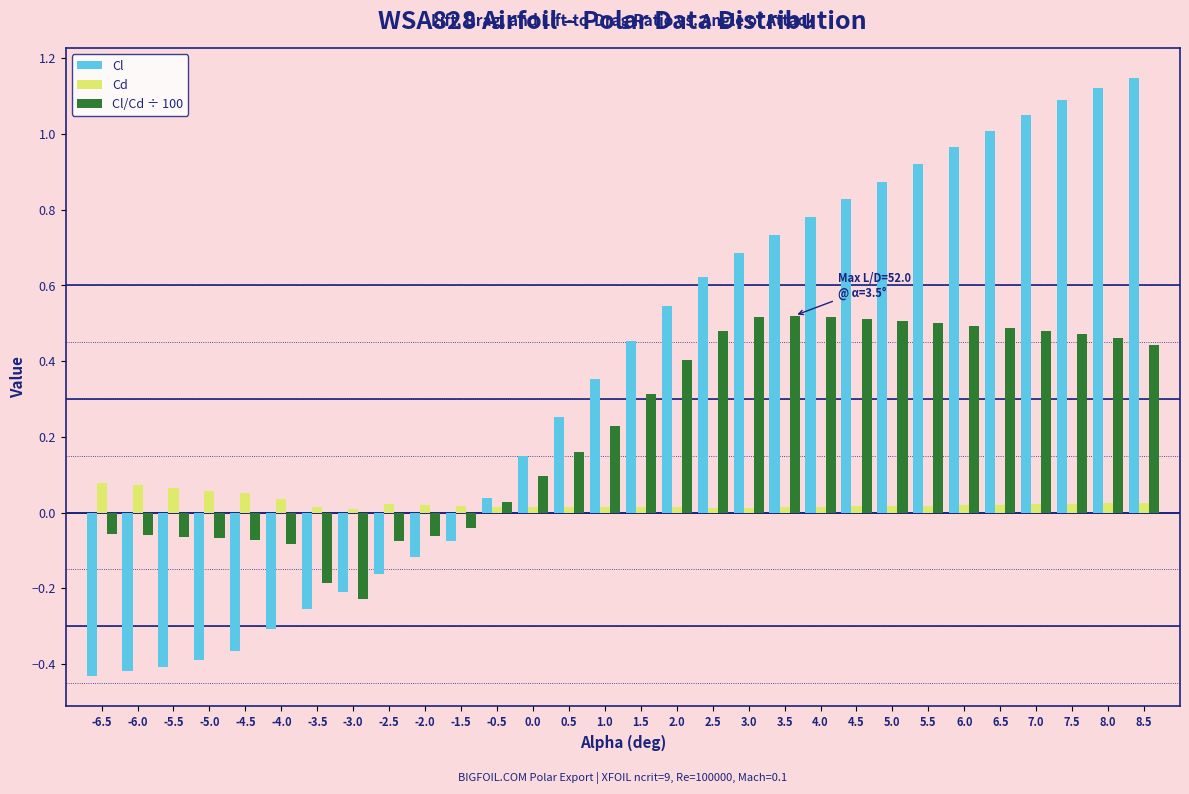

Is it true that Cd equals 0.0 at -6.5?

False